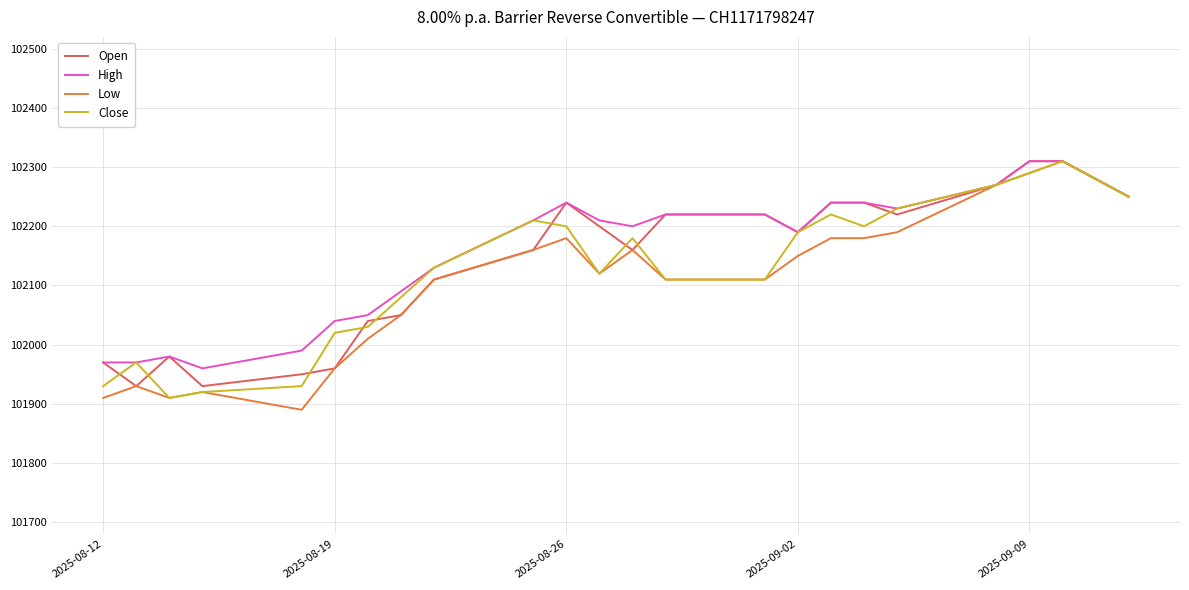

Is this an area chart (filled region under the line)?

No